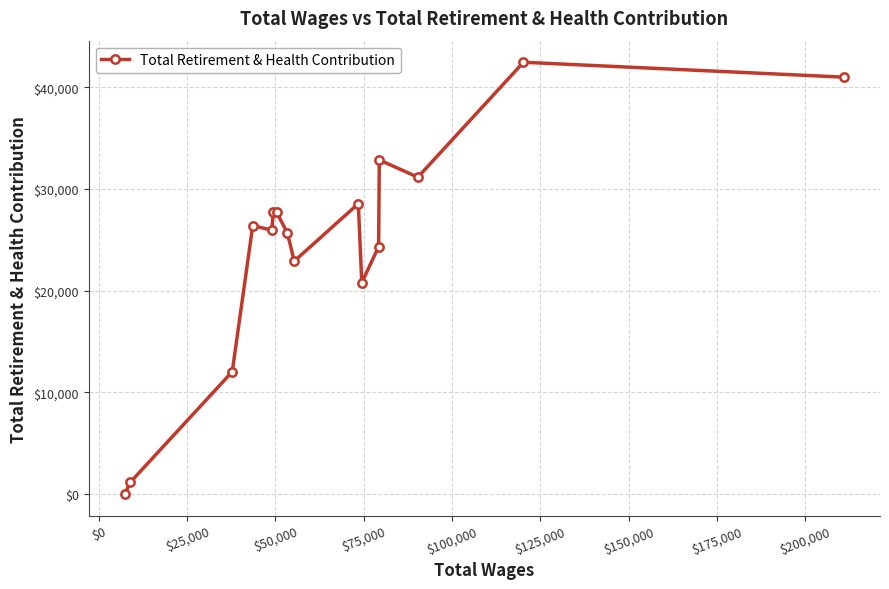

What is the difference between the second highest and minimum values?

41009